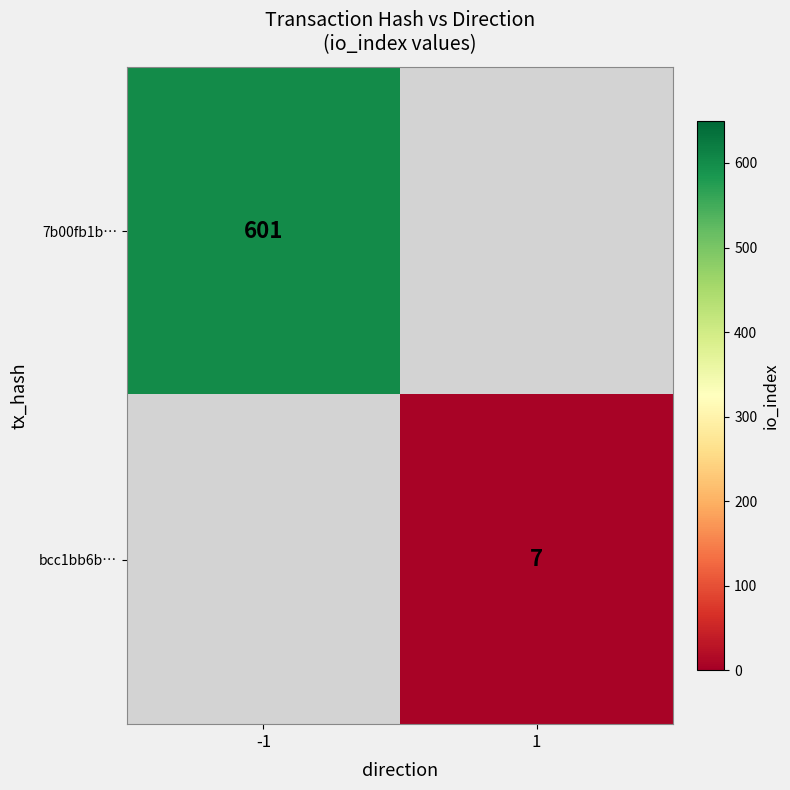

True or false: 7b00fb1b… has a value of 135 at -1.

False